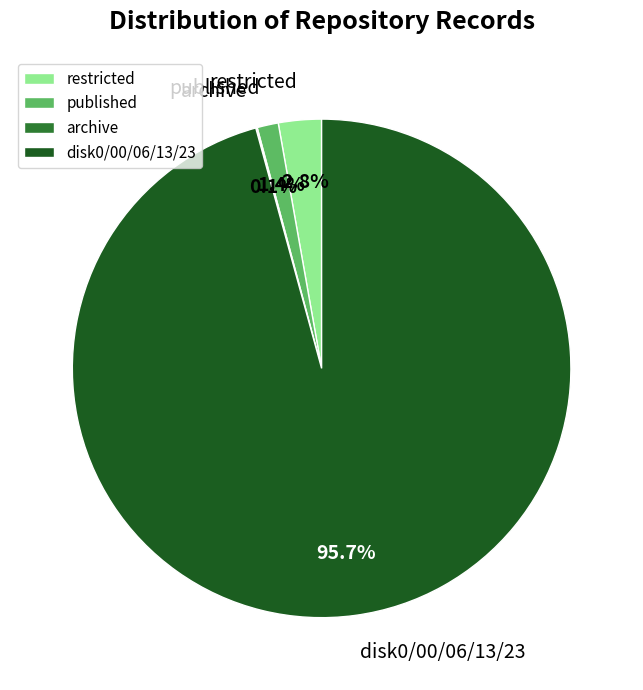

What is the largest slice in the pie chart?

disk0/00/06/13/23